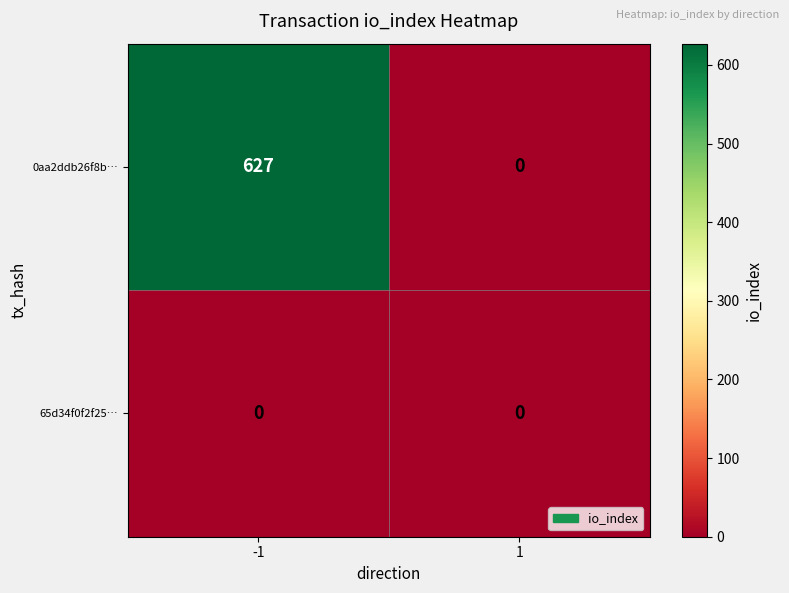

What value does the 0aa2ddb26f8b… series have at -1?

627